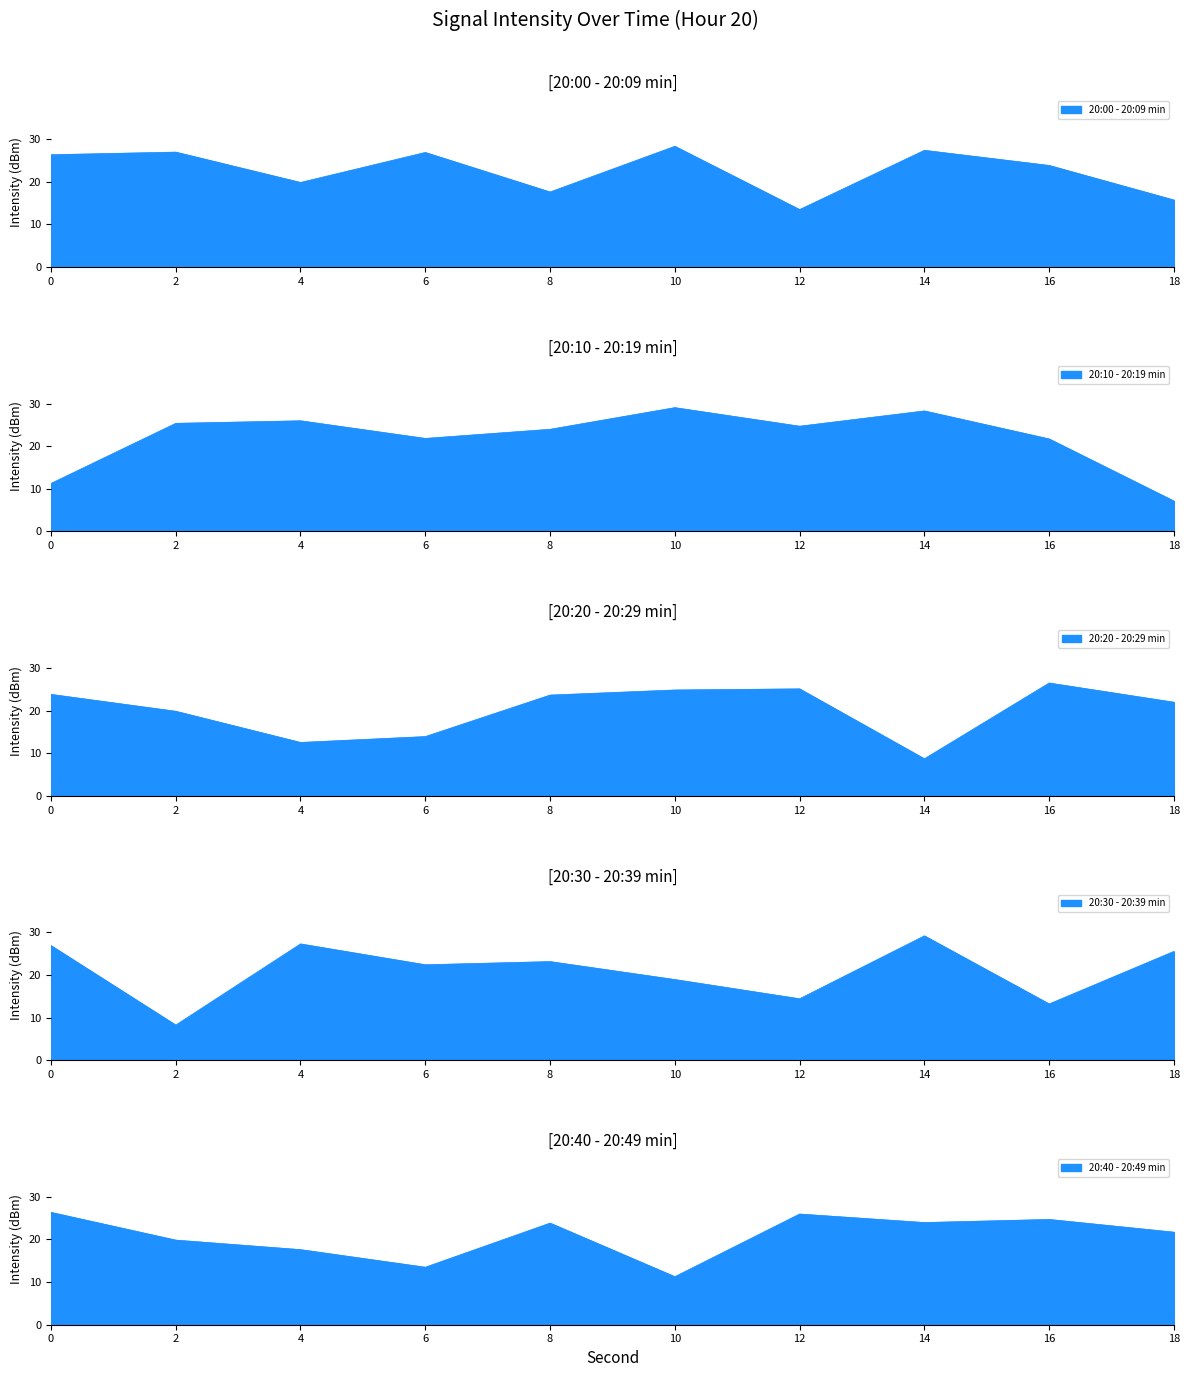

List the labels in order of 20:30 - 20:39 min value, largest first.

14, 4, 0, 18, 8, 6, 10, 12, 16, 2